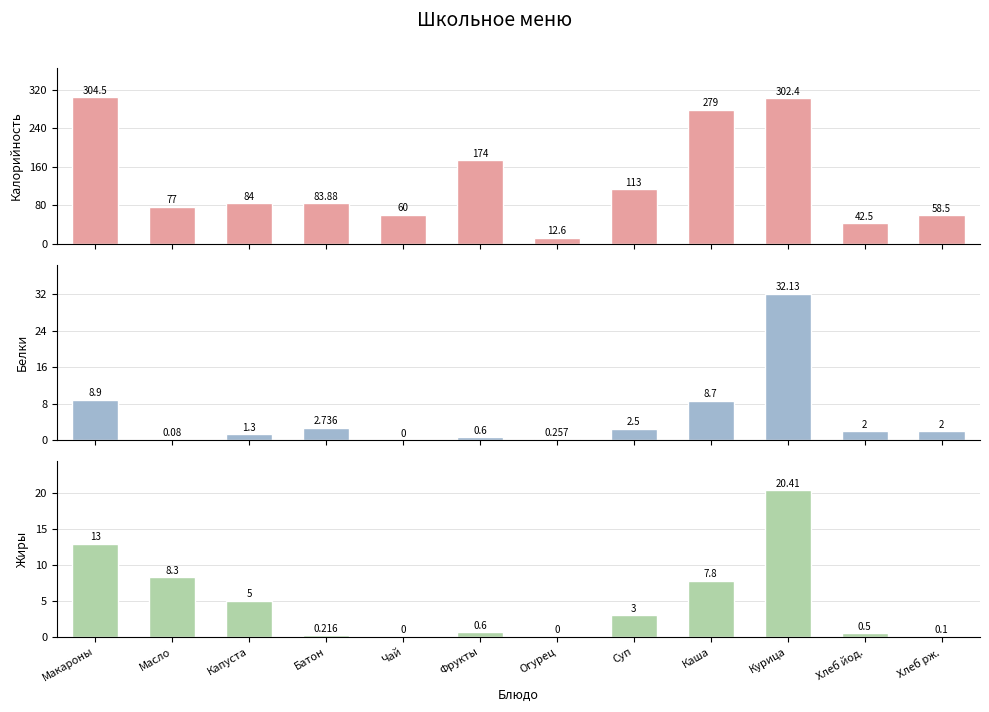

What is the total value across all series at Макароны?

326.4